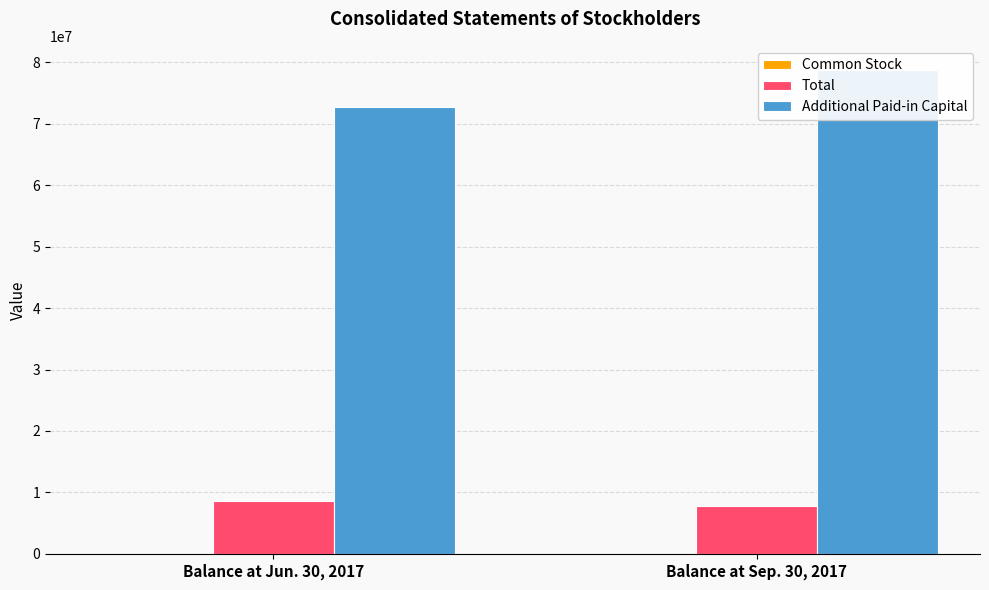

What is the difference between the maximum and minimum values in the Total series?

722066